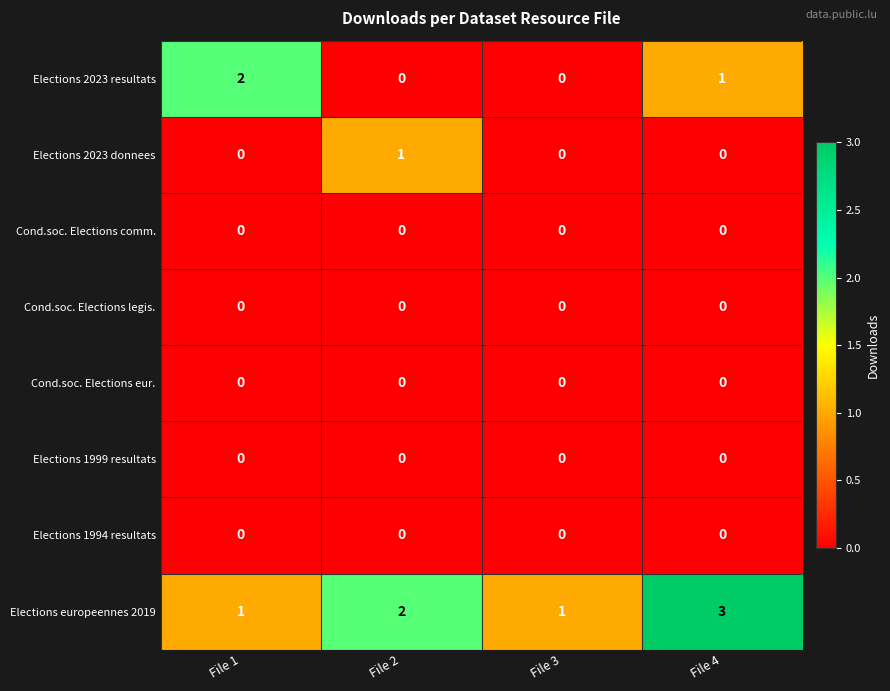

Where is Elections 2023 resultats nearest to the value 1?

File 4